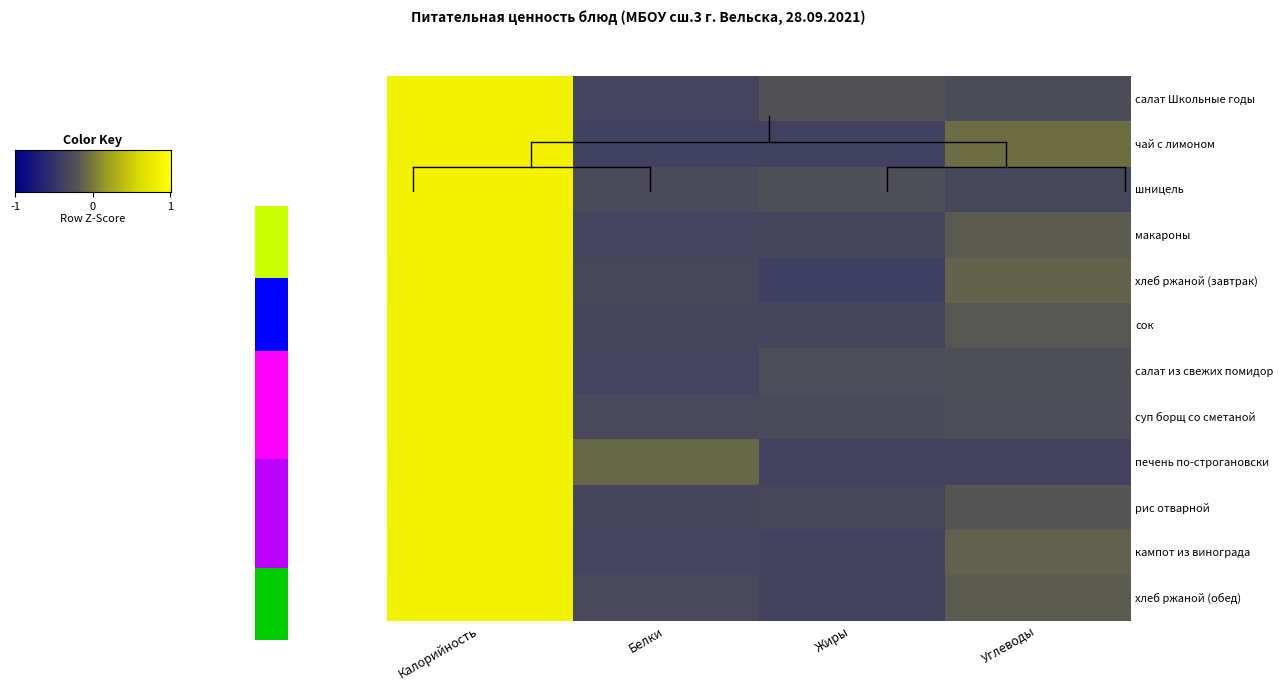

Is the value of шницель at Углеводы greater than the value of макароны at Жиры?

Yes